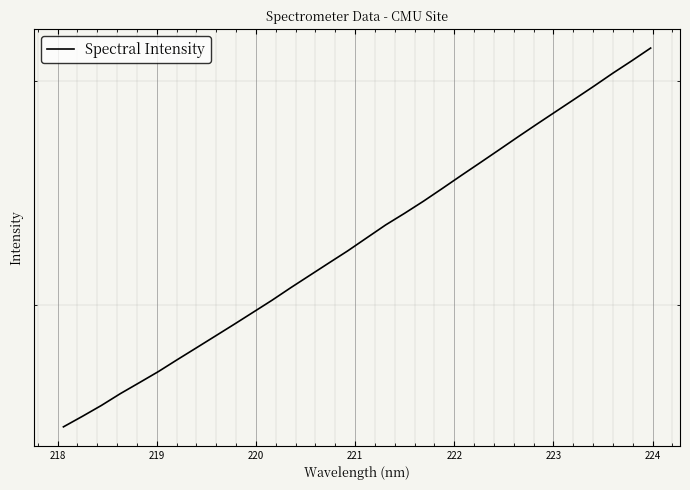

Reading left to right, transcribe all the data shown in this chart.

1605.1	1635.9	1668.4	1704.4	1738.5	1773.6	1812.3	1851.2	1891.1	1932.0	1974.5	2018.0	2064.9	2111.3	2158.7	2206.8	2259.2	2312.6	2361.9	2414.3	2470.9	2529.6	2588.8	2649.8	2712.8	2776.1	2840.0	2905.3	2972.6	3043.1	3112.1	3184.8